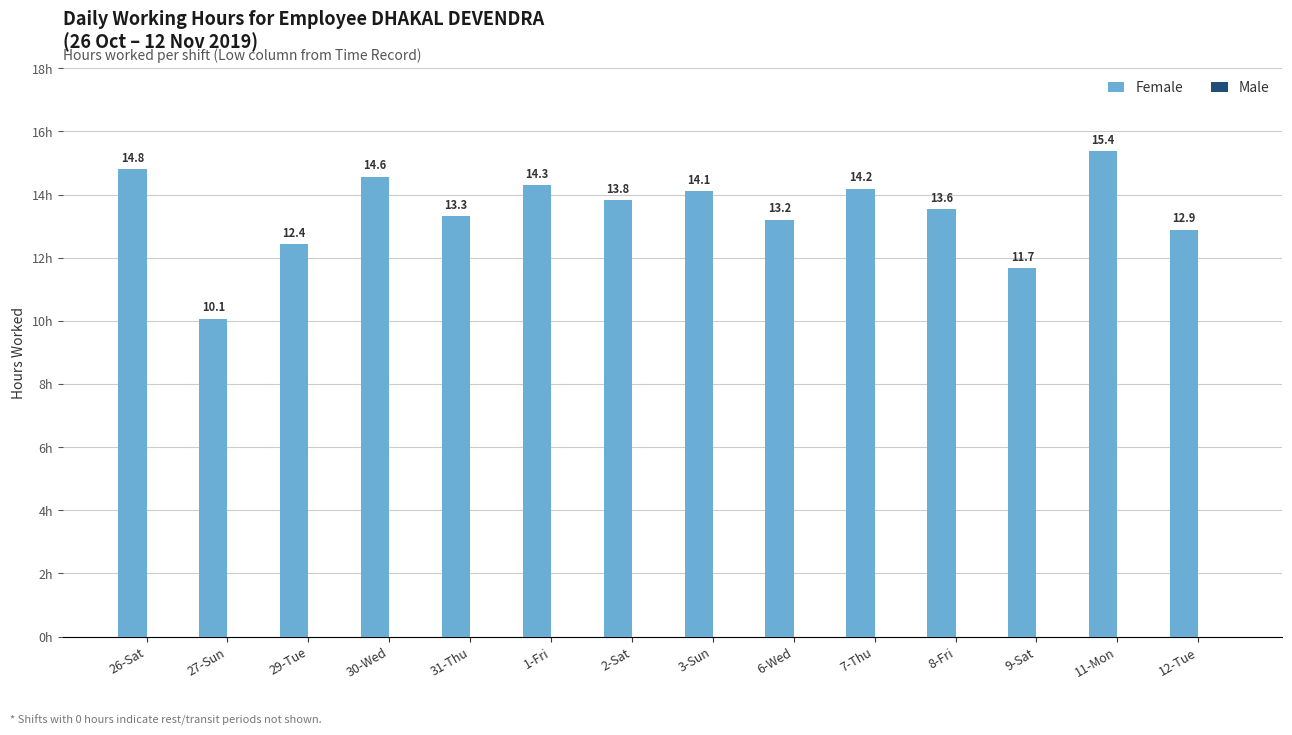

Are the bars horizontal?

No